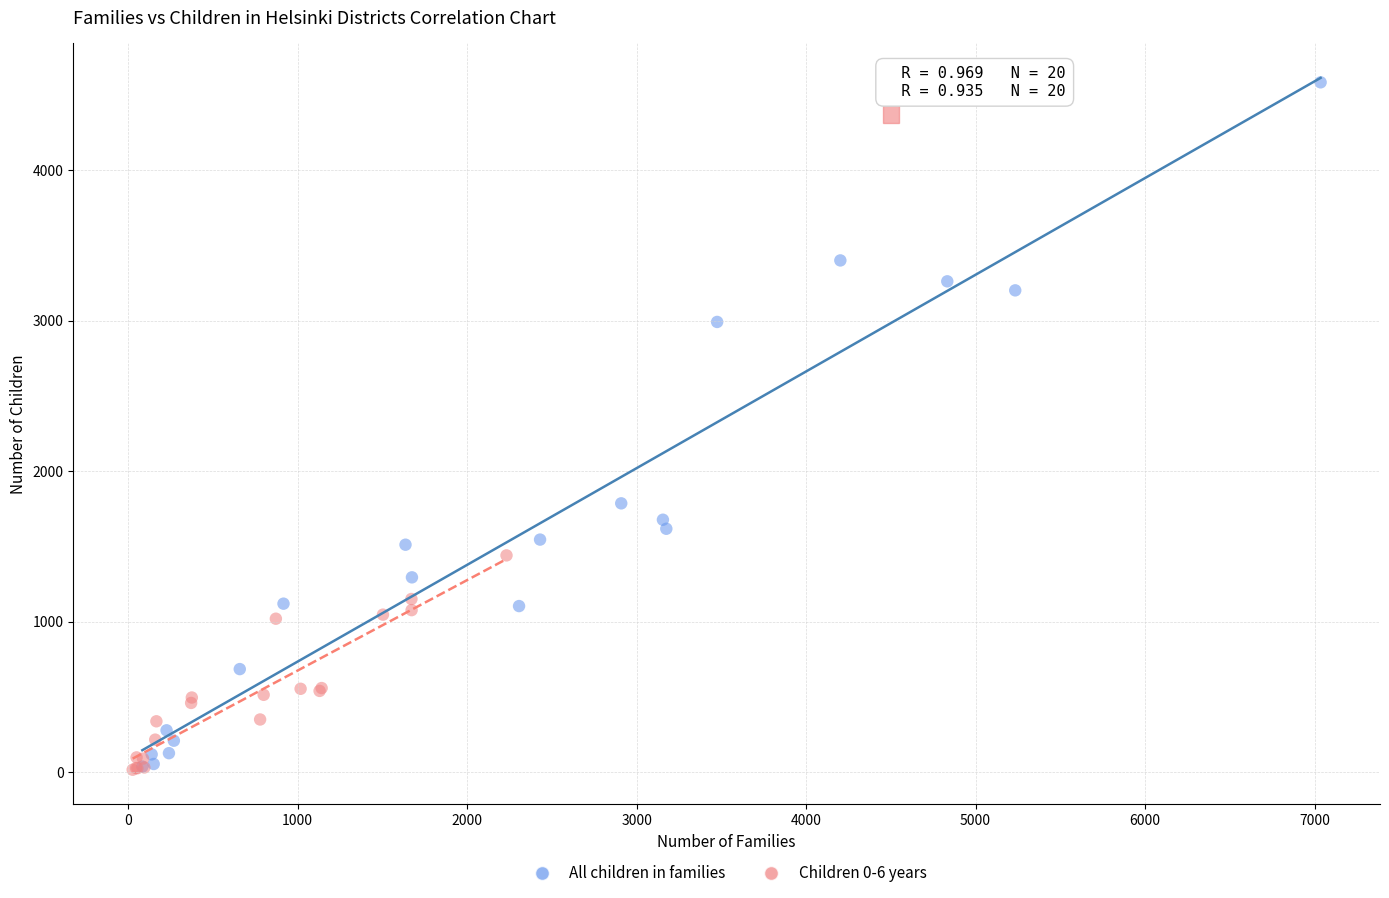

Which series reaches the maximum Y coordinate?

All children in families